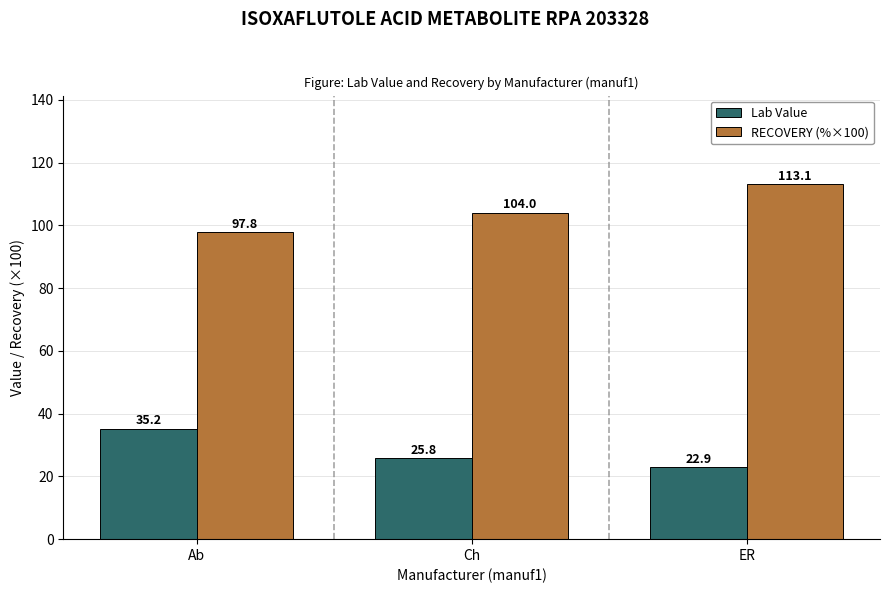

At how many categories does at least one series exceed 98?

2